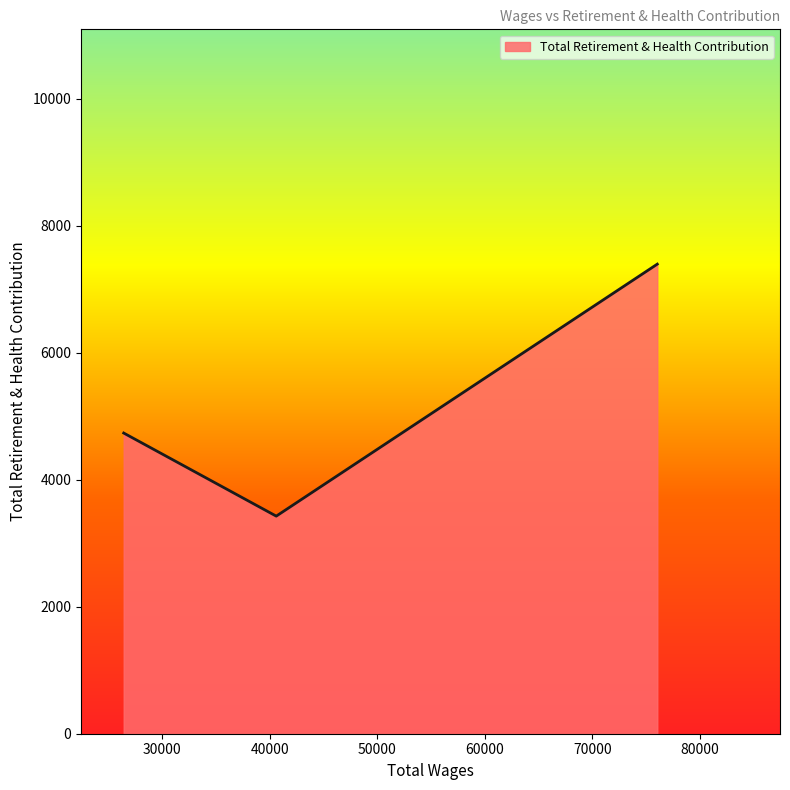

What is the greatest value displayed?

7398